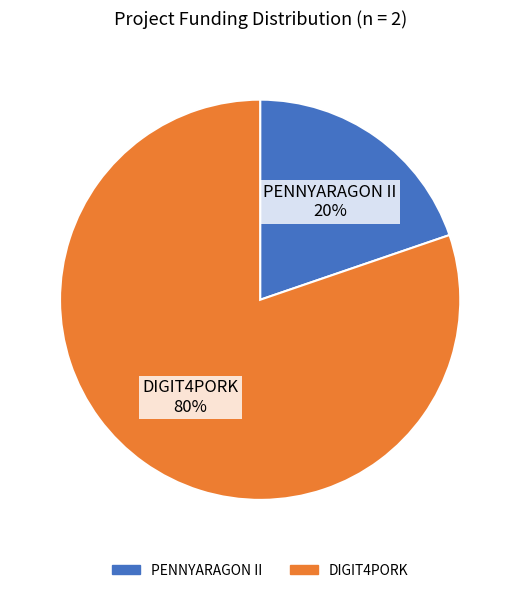

Is the sum of PENNYARAGON II and DIGIT4PORK greater than half?

Yes